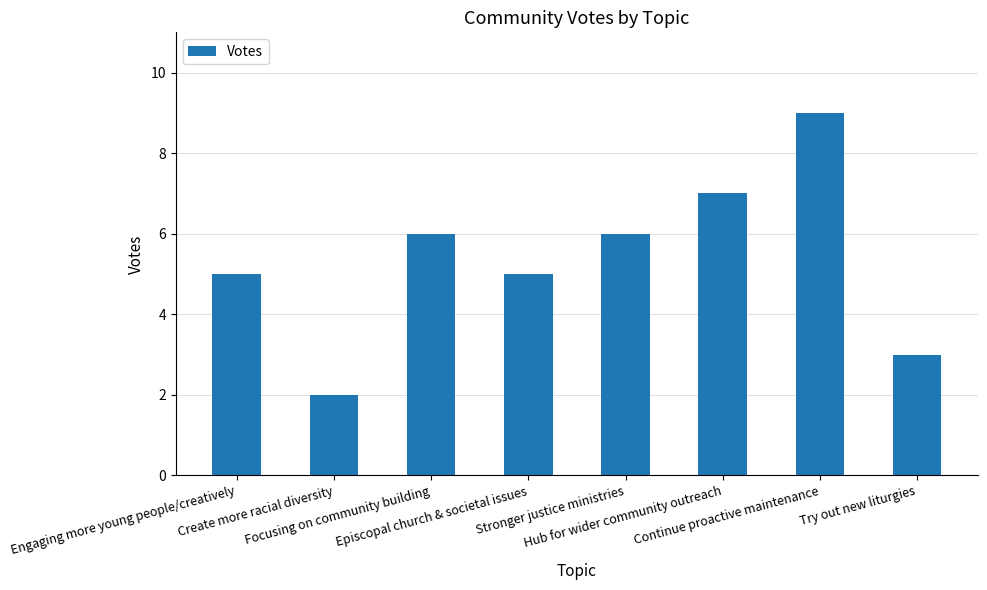

What is the value of the 6th bar from the left?

7